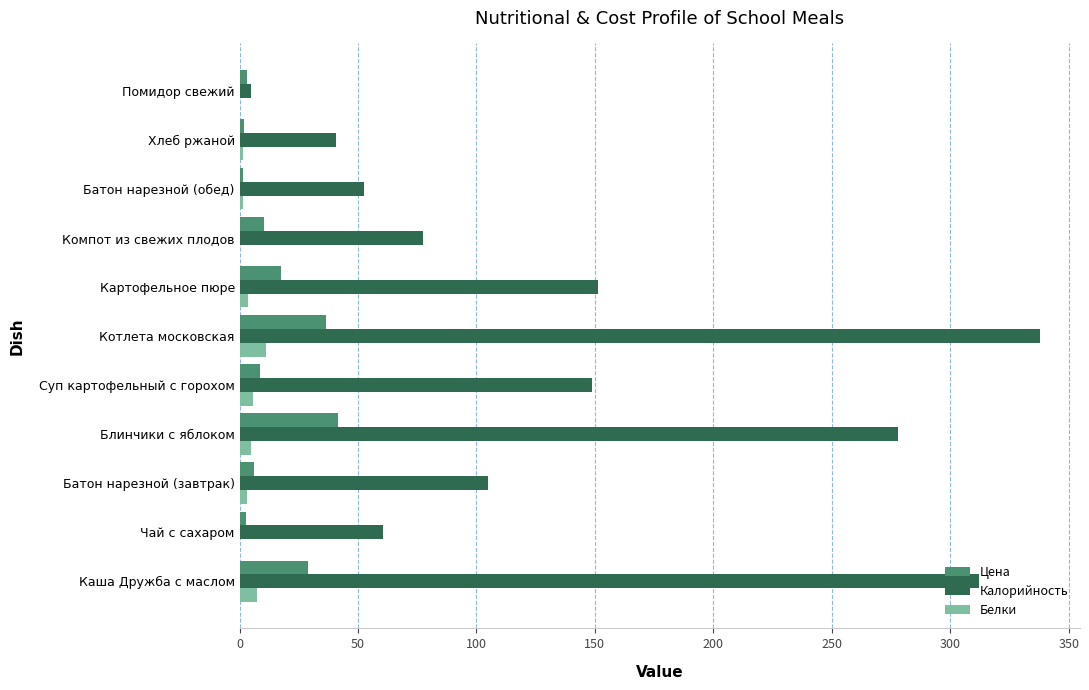

Which series changed the most between Чай с сахаром and Батон нарезной (завтрак)?

Калорийность